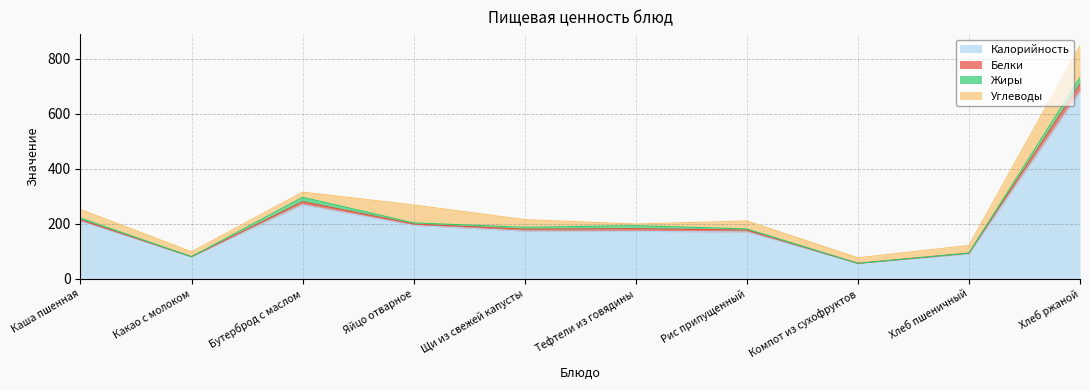

Rank the categories by Белки value from highest to lowest.

Хлеб ржаной, Бутерброд с маслом, Тефтели из говядины, Щи из свежей капусты, Рис припущенный, Каша пшенная, Яйцо отварное, Хлеб пшеничный, Какао с молоком, Компот из сухофруктов